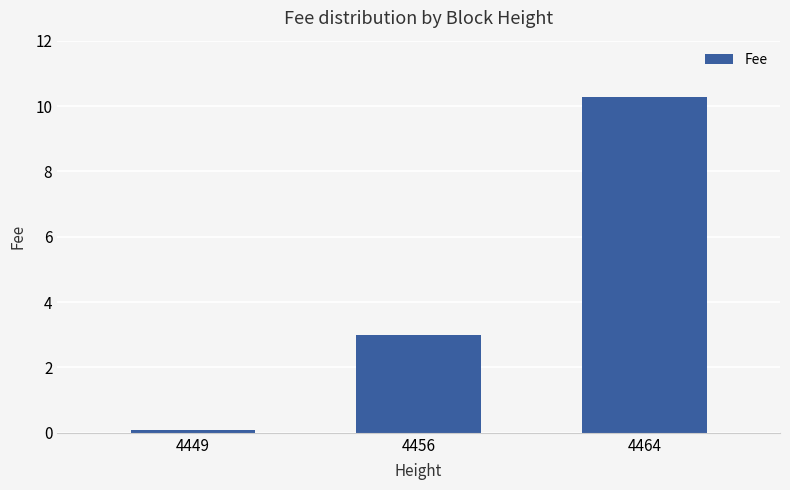

Are the bars grouped side by side (vs. stacked)?

No